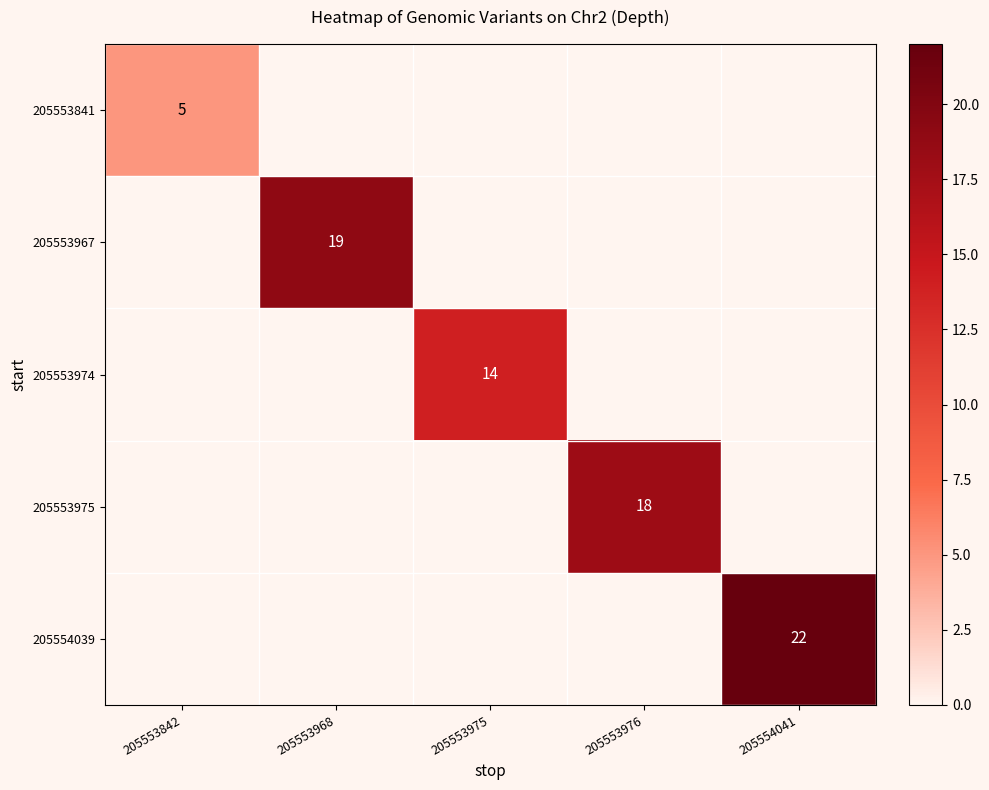

True or false: 205553967 has a value of 8 at 205553975.

False